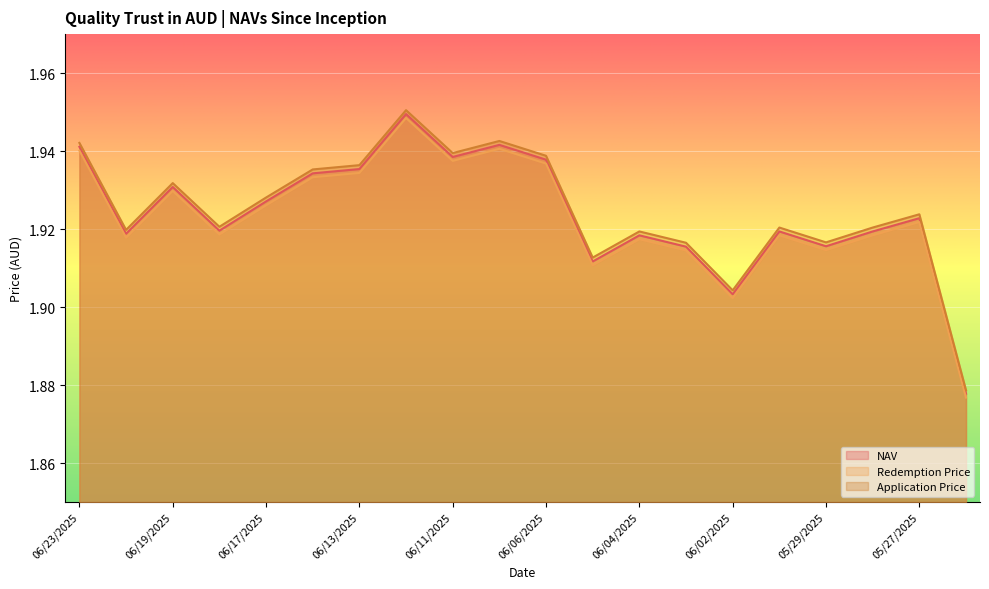

Rank the categories by NAV value from lowest to highest.

05/26/2025, 06/02/2025, 06/05/2025, 06/03/2025, 05/29/2025, 06/04/2025, 06/20/2025, 05/30/2025, 05/28/2025, 06/18/2025, 05/27/2025, 06/17/2025, 06/19/2025, 06/16/2025, 06/13/2025, 06/06/2025, 06/11/2025, 06/23/2025, 06/10/2025, 06/12/2025